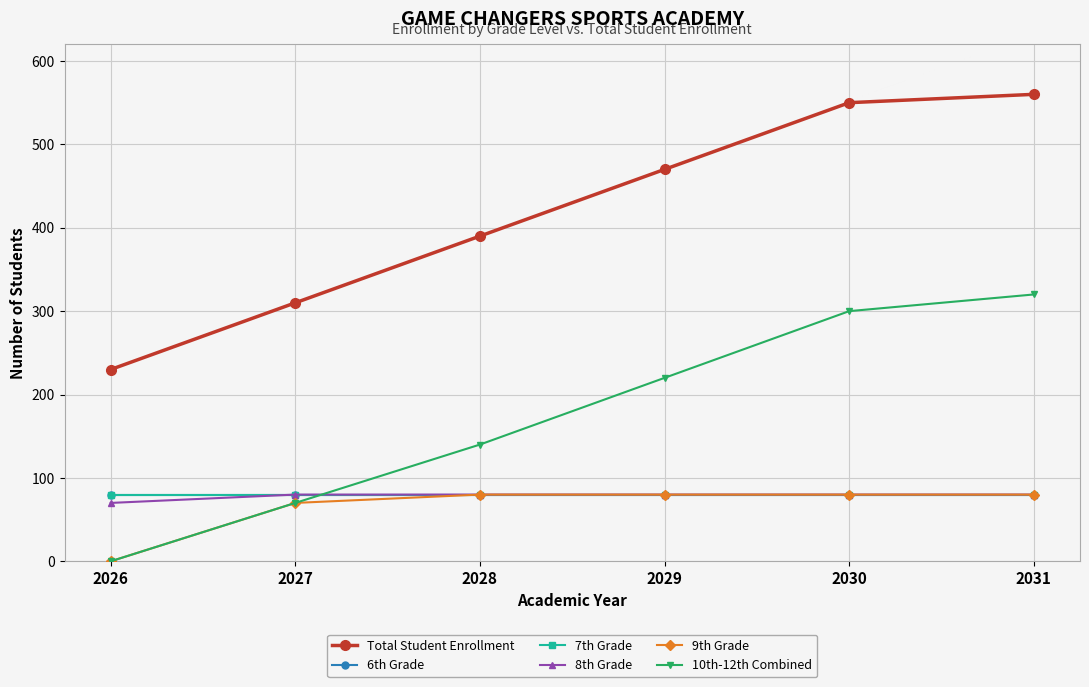

Does the chart have visible grid lines?

Yes